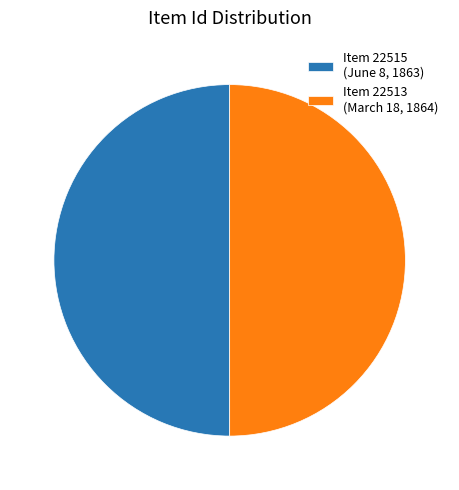

Approximately how many times larger is the value at Item 22515 (June 8, 1863) compared to Item 22513 (March 18, 1864)?

1.0